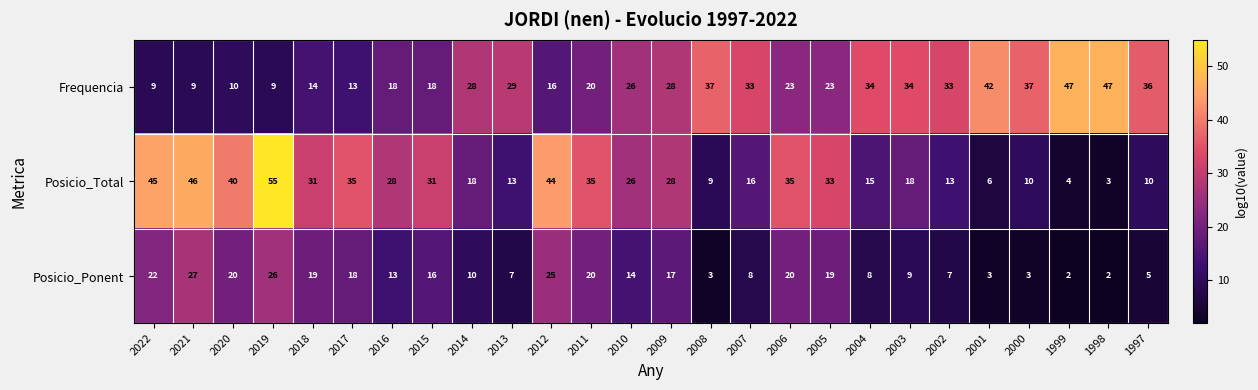

How many data points in Posicio_Total are less than 28?

13